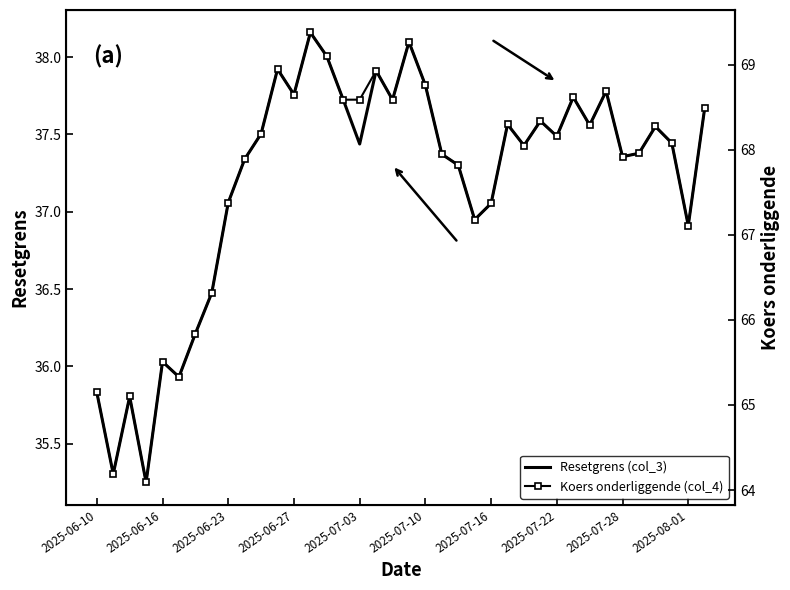

The Resetgrens (col_3) series shows 10.6 at 2025-07-10. True or false?

False